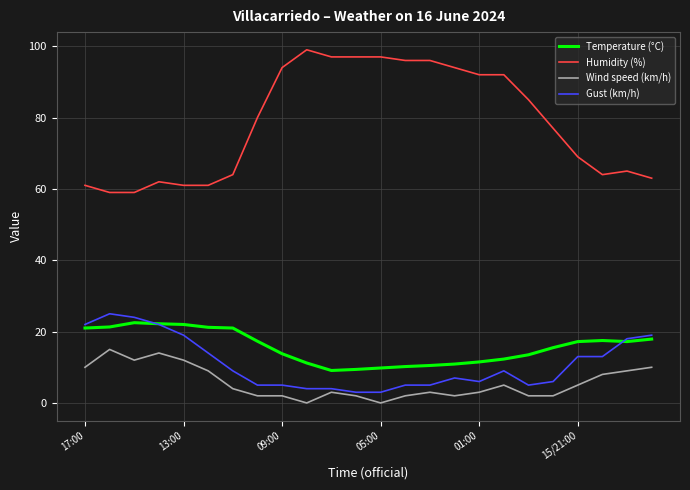

Which series has the largest total across all categories?

Humidity (%)